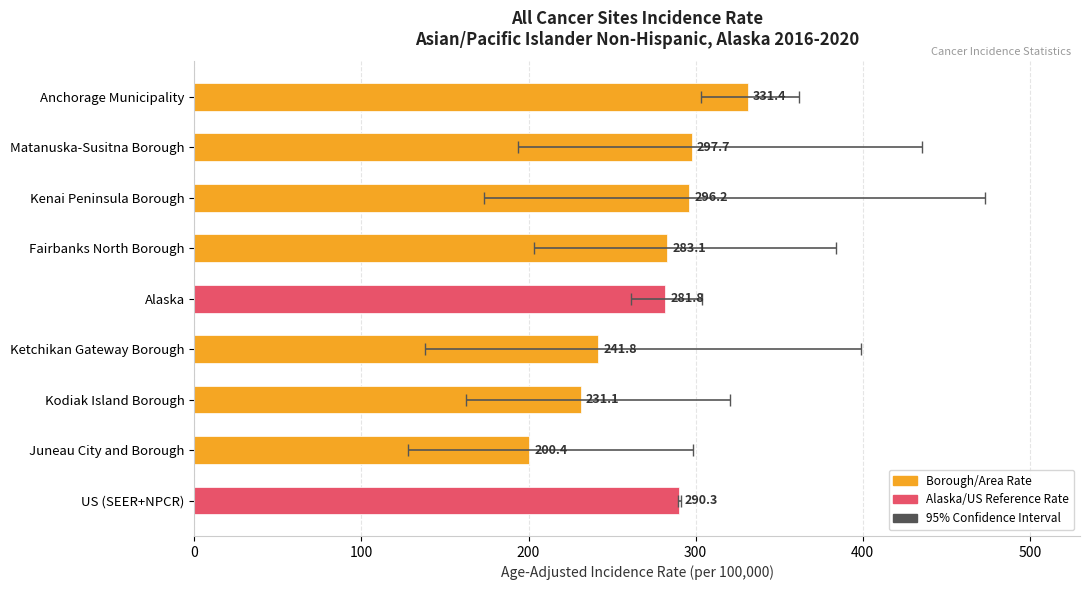

The chart shows a value of 111.5 at Ketchikan Gateway Borough. True or false?

False